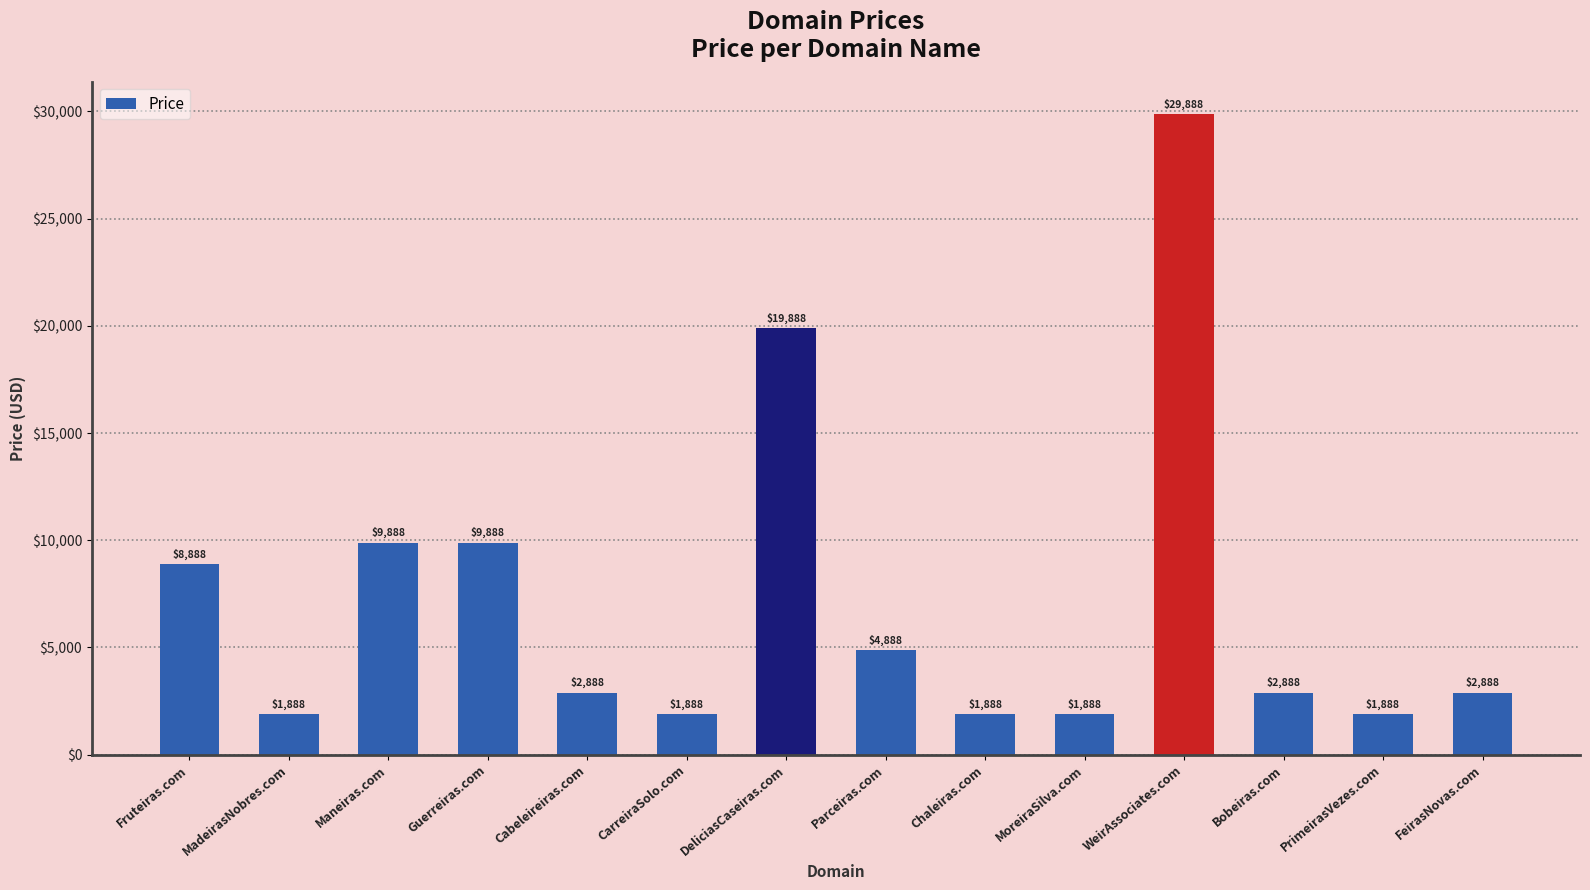

The chart shows a value of 19888 at DeliciasCaseiras.com. True or false?

True